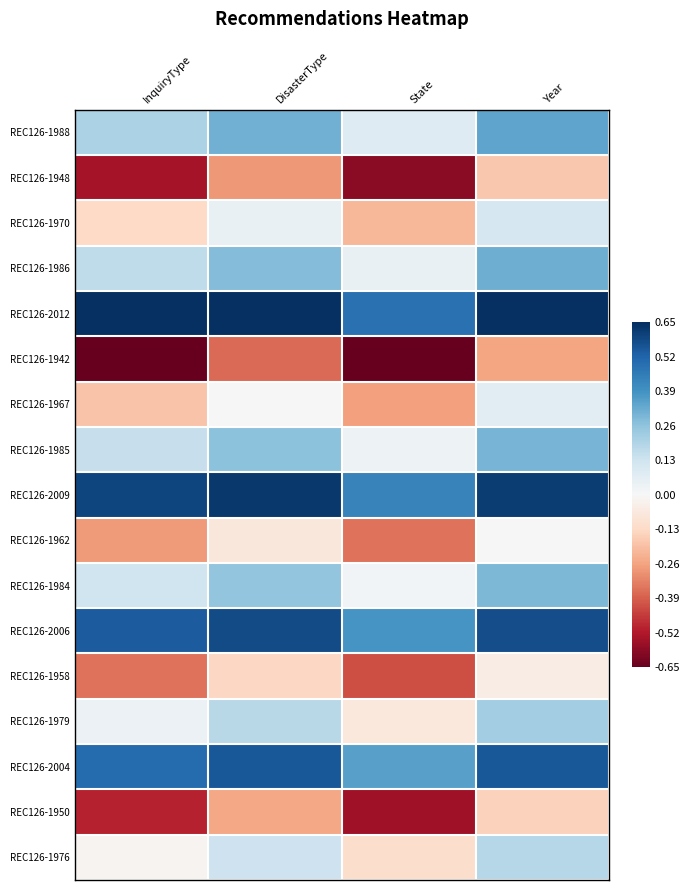

Reading left to right, extract all data points from this chart.

REC126-1988: InquiryType=0.2	DisasterType=0.3	State=0.1	Year=0.3
REC126-1948: InquiryType=-0.5	DisasterType=-0.3	State=-0.6	Year=-0.2
REC126-1970: InquiryType=-0.1	DisasterType=0.0	State=-0.2	Year=0.1
REC126-1986: InquiryType=0.2	DisasterType=0.3	State=0.1	Year=0.3
REC126-2012: InquiryType=0.7	DisasterType=0.7	State=0.5	Year=0.7
REC126-1942: InquiryType=-0.7	DisasterType=-0.4	State=-0.7	Year=-0.3
REC126-1967: InquiryType=-0.2	DisasterType=0.0	State=-0.3	Year=0.1
REC126-1985: InquiryType=0.1	DisasterType=0.3	State=0.0	Year=0.3
REC126-2009: InquiryType=0.6	DisasterType=0.6	State=0.4	Year=0.6
REC126-1962: InquiryType=-0.3	DisasterType=-0.1	State=-0.4	Year=0.0
REC126-1984: InquiryType=0.1	DisasterType=0.3	State=0.0	Year=0.3
REC126-2006: InquiryType=0.5	DisasterType=0.6	State=0.4	Year=0.6
REC126-1958: InquiryType=-0.4	DisasterType=-0.1	State=-0.4	Year=-0.0
REC126-1979: InquiryType=0.0	DisasterType=0.2	State=-0.1	Year=0.2
REC126-2004: InquiryType=0.5	DisasterType=0.6	State=0.4	Year=0.6
REC126-1950: InquiryType=-0.5	DisasterType=-0.3	State=-0.6	Year=-0.2
REC126-1976: InquiryType=-0.0	DisasterType=0.1	State=-0.1	Year=0.2